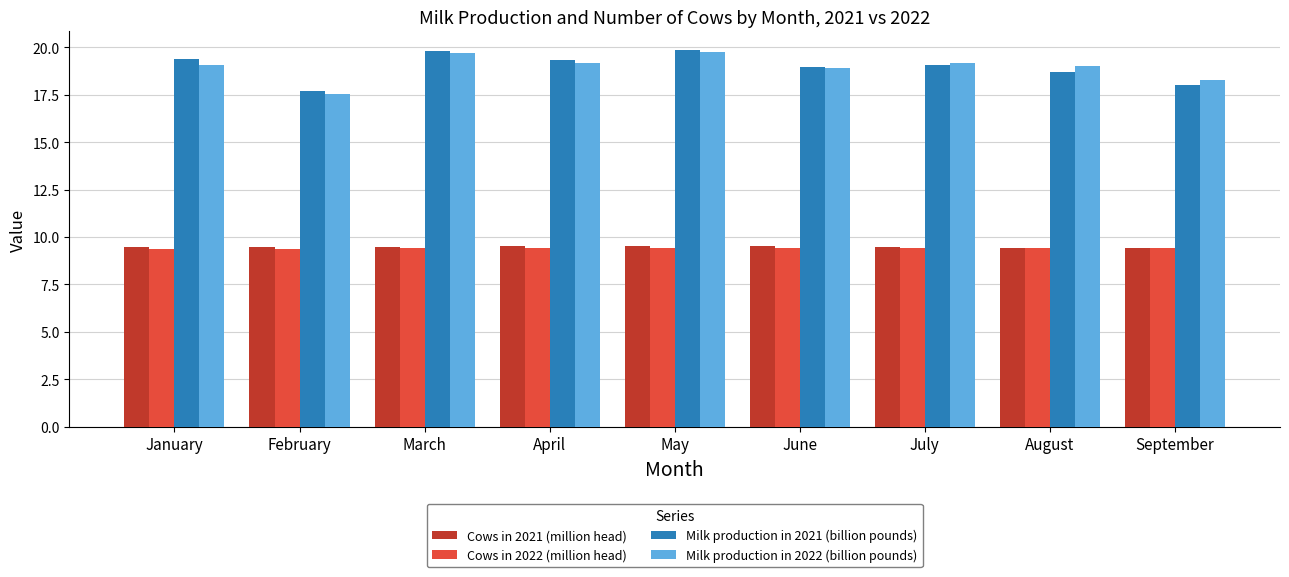

What is the lowest value of the Milk production in 2022 (billion pounds) series?

17.5